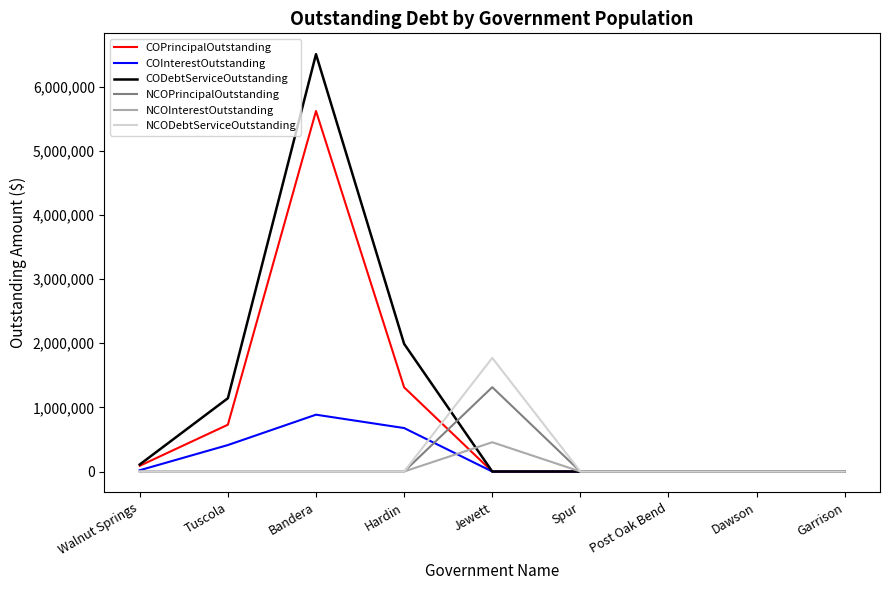

What is the highest value of the NCOPrincipalOutstanding series?

1315000.0